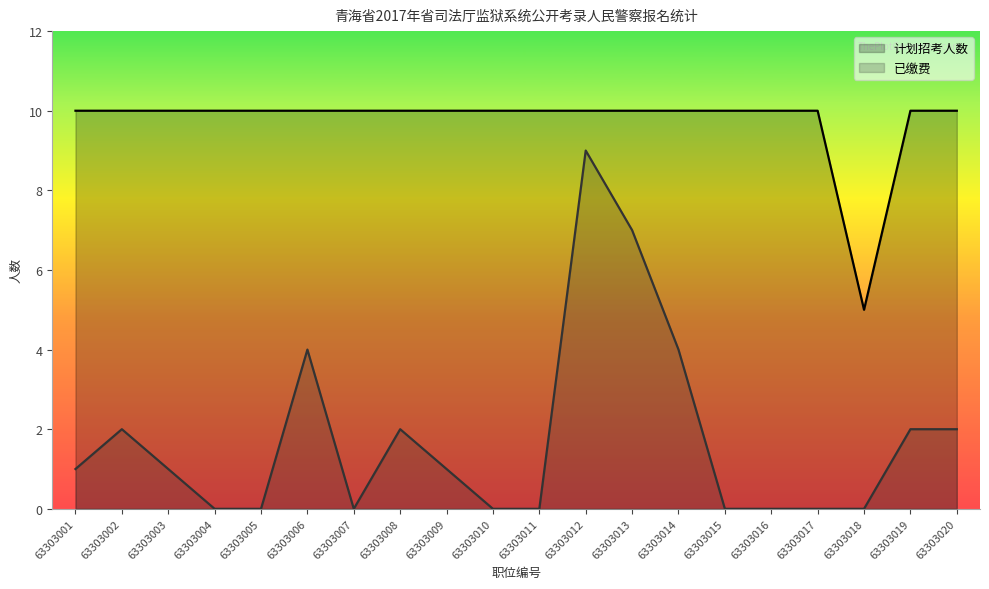

Is it true that 计划招考人数 equals 6 at 63303011?

False